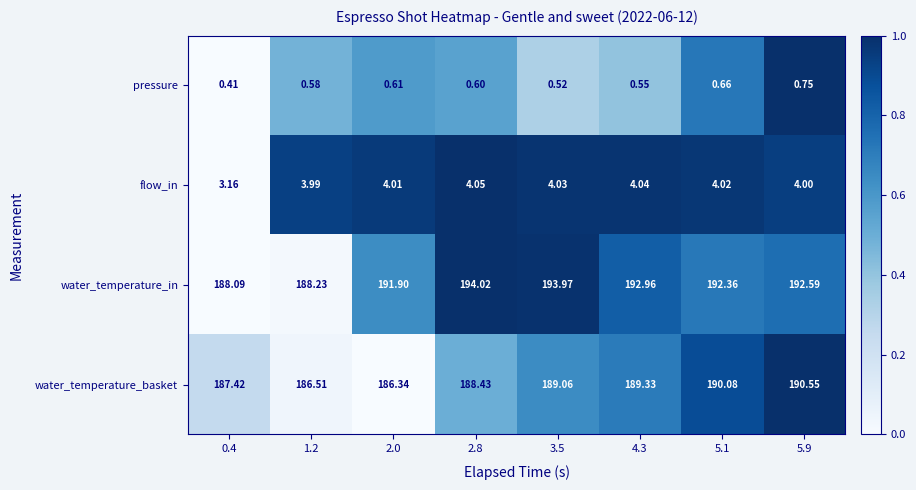

Which series has the widest spread of values?

water_temperature_in